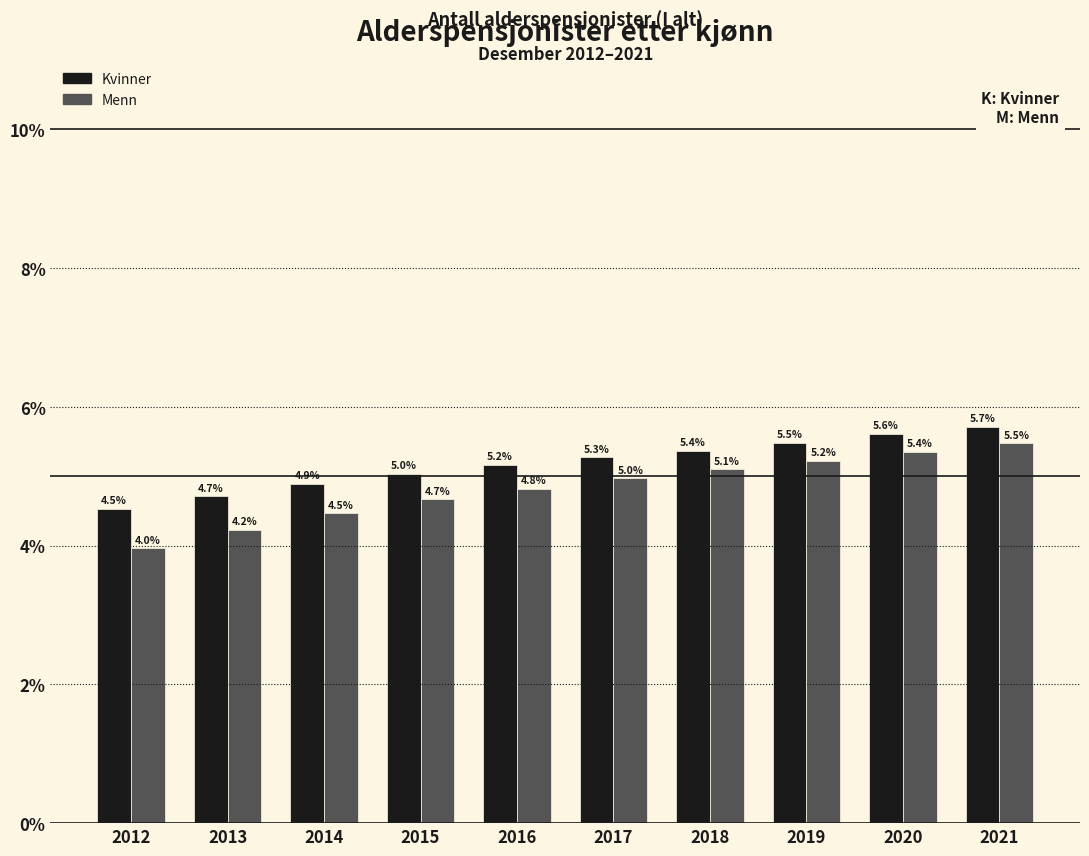

Reading left to right, list all the values displayed in this chart.

Kvinner: 2012=4.5	2013=4.7	2014=4.9	2015=5.0	2016=5.2	2017=5.3	2018=5.4	2019=5.5	2020=5.6	2021=5.7
Menn: 2012=4.0	2013=4.2	2014=4.5	2015=4.7	2016=4.8	2017=5.0	2018=5.1	2019=5.2	2020=5.4	2021=5.5